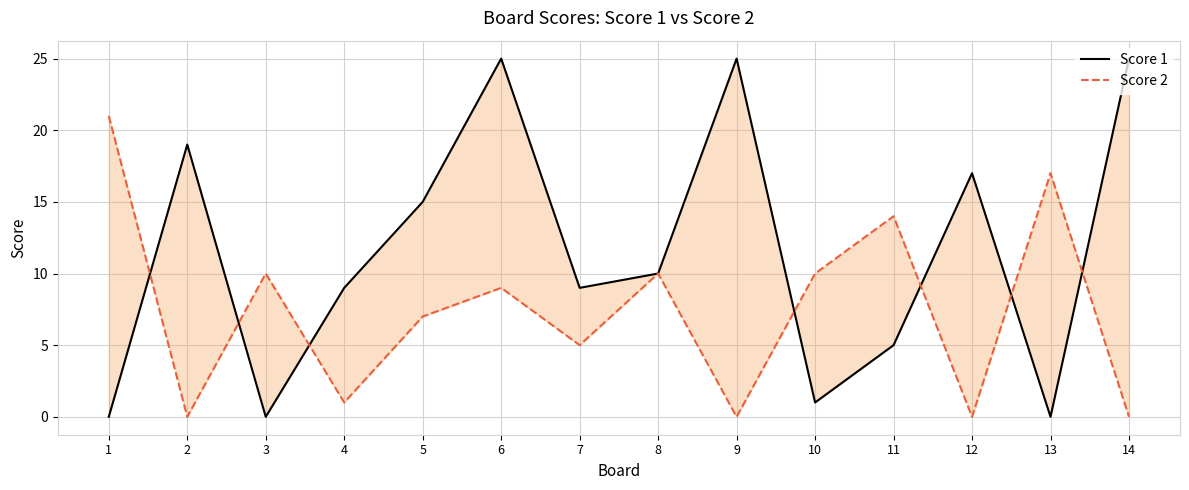

How many positive values does the Score 2 series have?

10